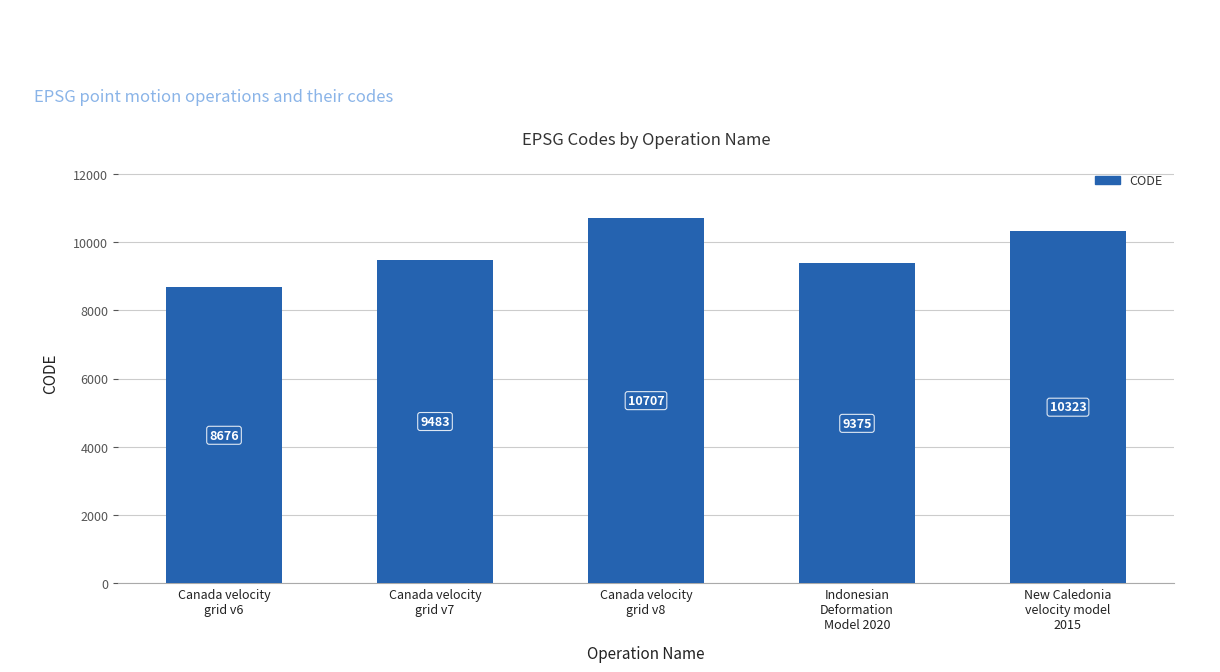

What is the difference between the maximum and minimum values?

2031